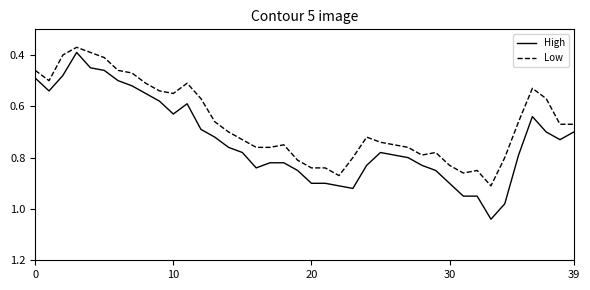

Which series has the largest total across all categories?

High